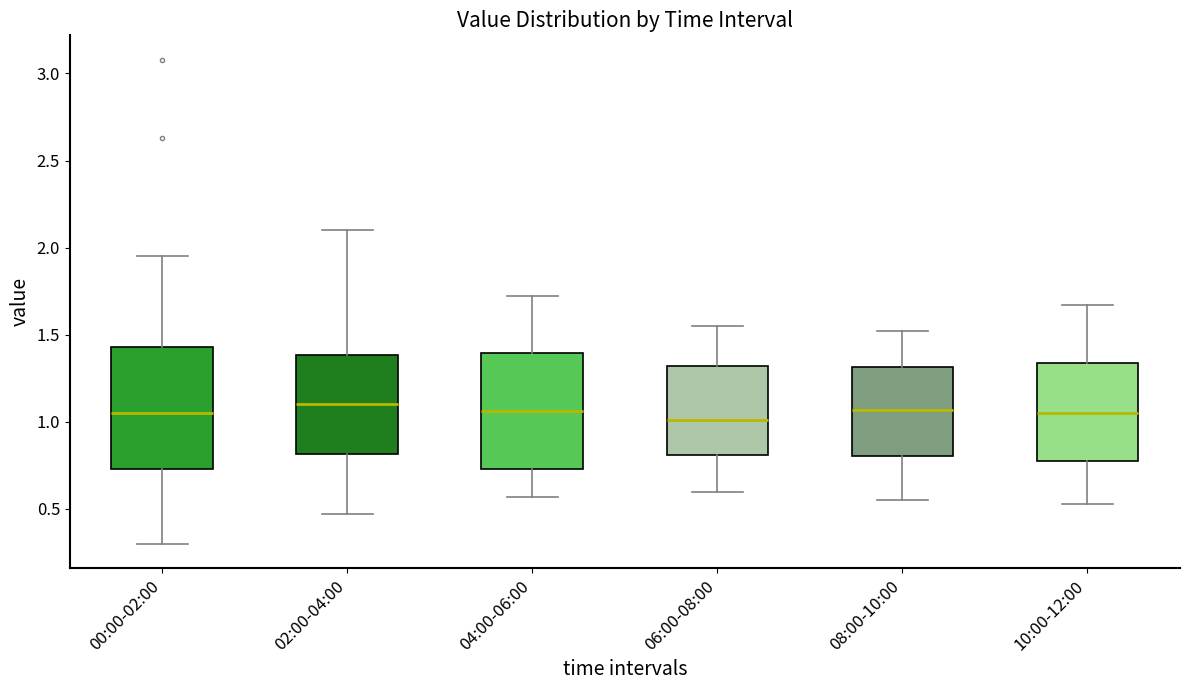

Reading left to right, transcribe this box plot: for each box, give where its median line is, the range the box spans, and where its two whiskers end, as read against the y-axis. The values are not printed on the chart, so give them approximately, as read against the axis.

00:00-02:00: median 1.05, box 0.75 to 1.45, whiskers 0.30 to 1.95
02:00-04:00: median 1.10, box 0.80 to 1.40, whiskers 0.45 to 2.10
04:00-06:00: median 1.05, box 0.75 to 1.40, whiskers 0.55 to 1.70
06:00-08:00: median 1.00, box 0.80 to 1.30, whiskers 0.60 to 1.55
08:00-10:00: median 1.05, box 0.80 to 1.30, whiskers 0.55 to 1.50
10:00-12:00: median 1.05, box 0.80 to 1.35, whiskers 0.55 to 1.65